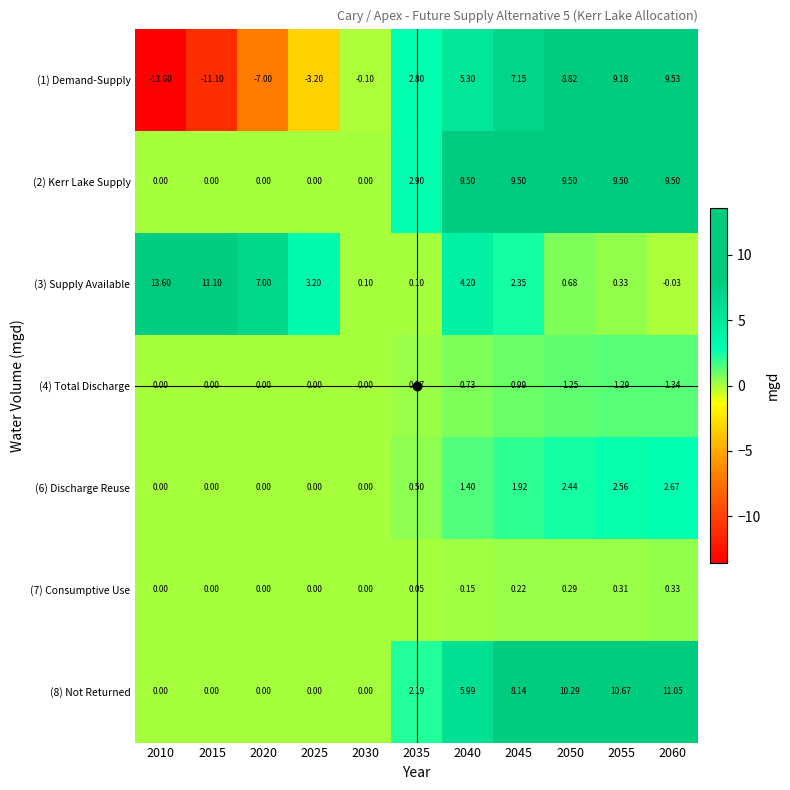

What is the difference between the highest and lowest values at 2045?

9.3